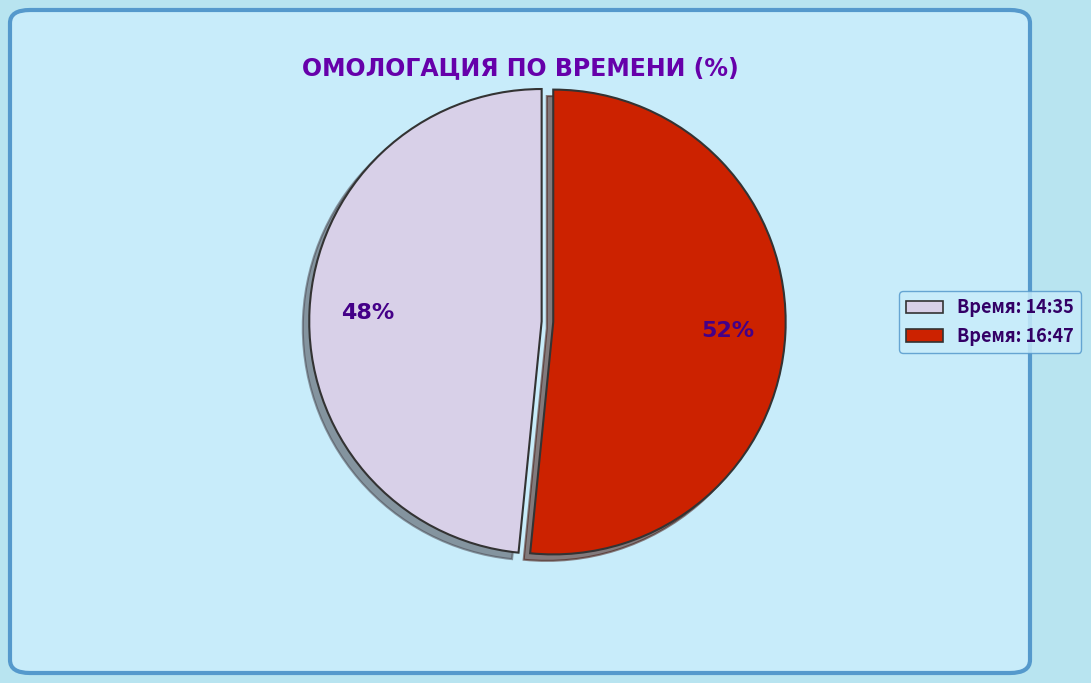

Is there a majority slice in this chart?

Yes